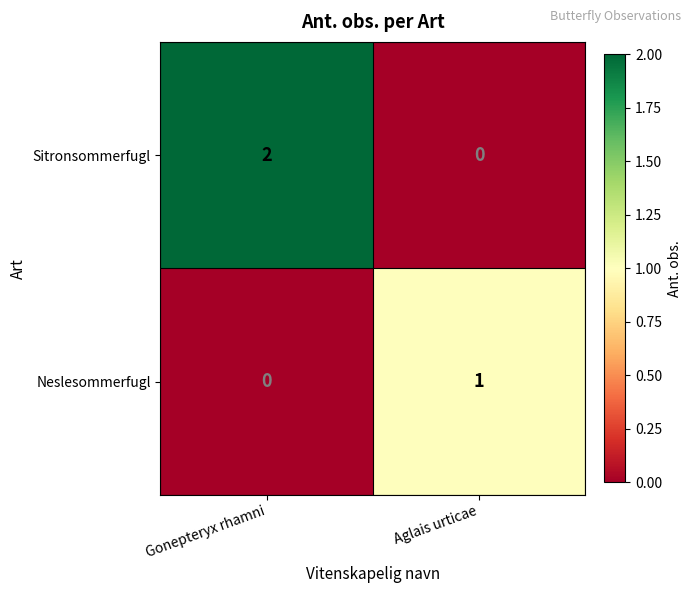

Rank the series at Aglais urticae from lowest to highest value.

Sitronsommerfugl, Neslesommerfugl